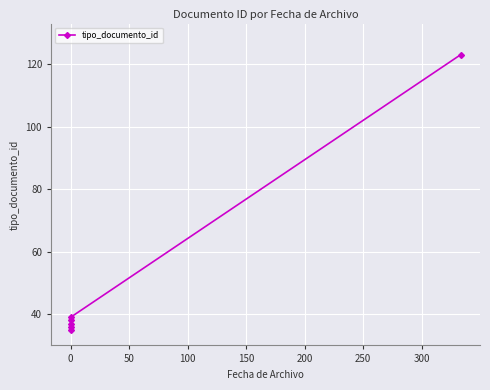

What is the ratio of the value at −50 to the value at 200?

0.3